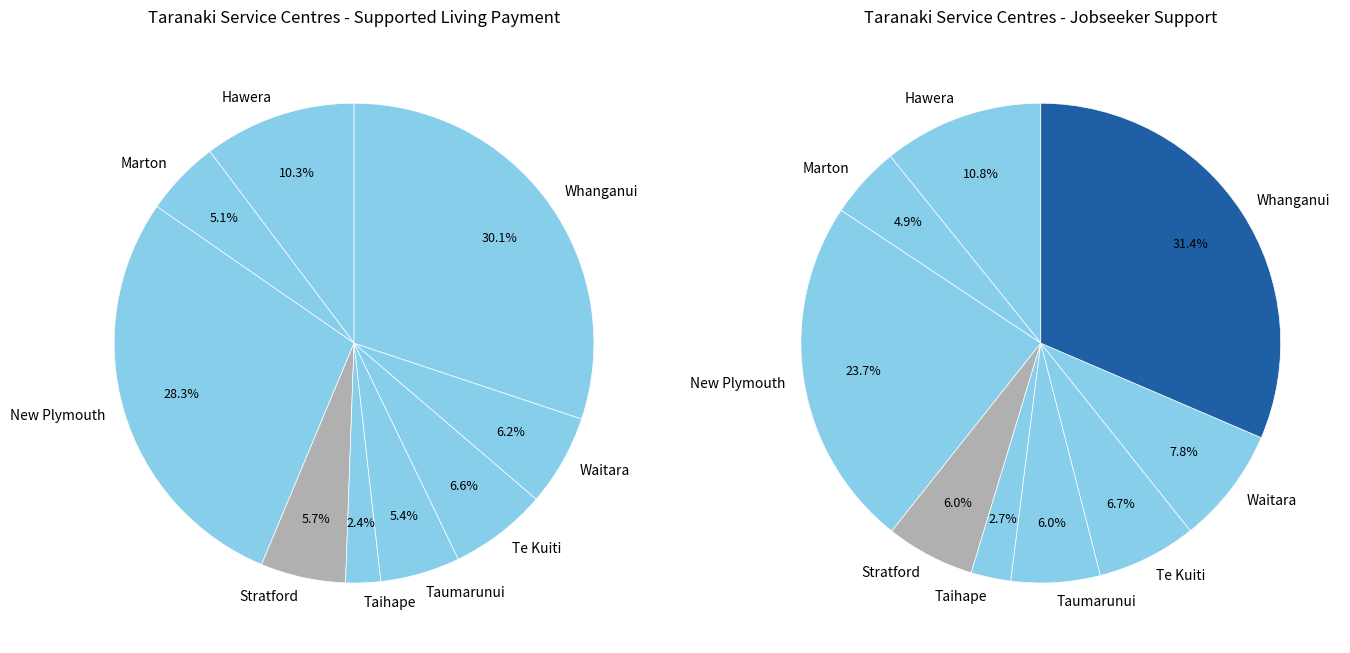

Count the number of slices in the pie.

9